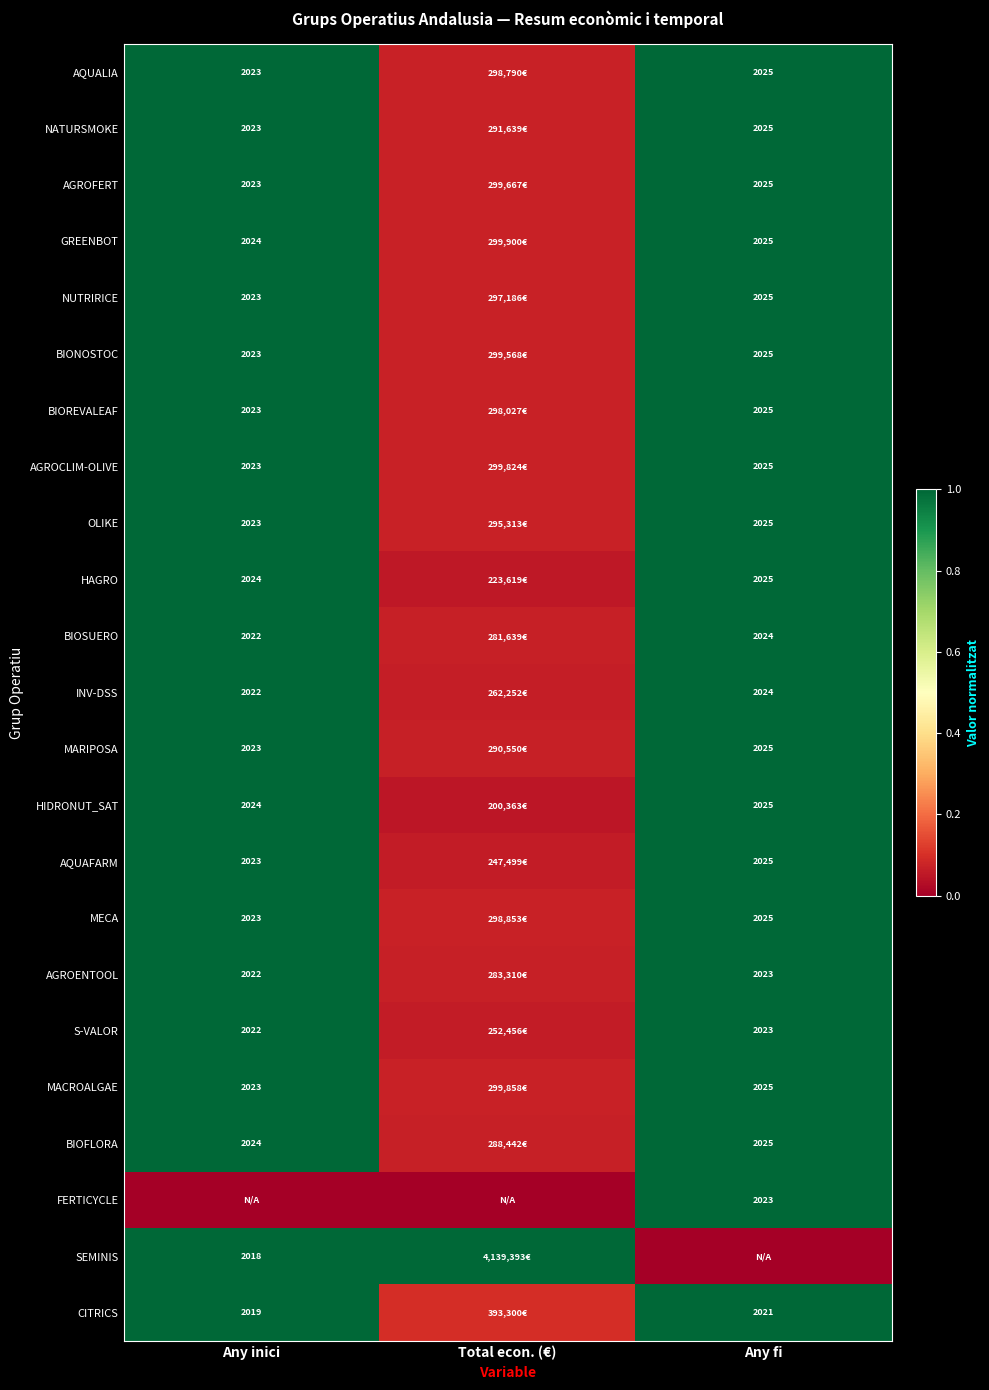

What is the difference between the highest and lowest values at Any fi?

1.0